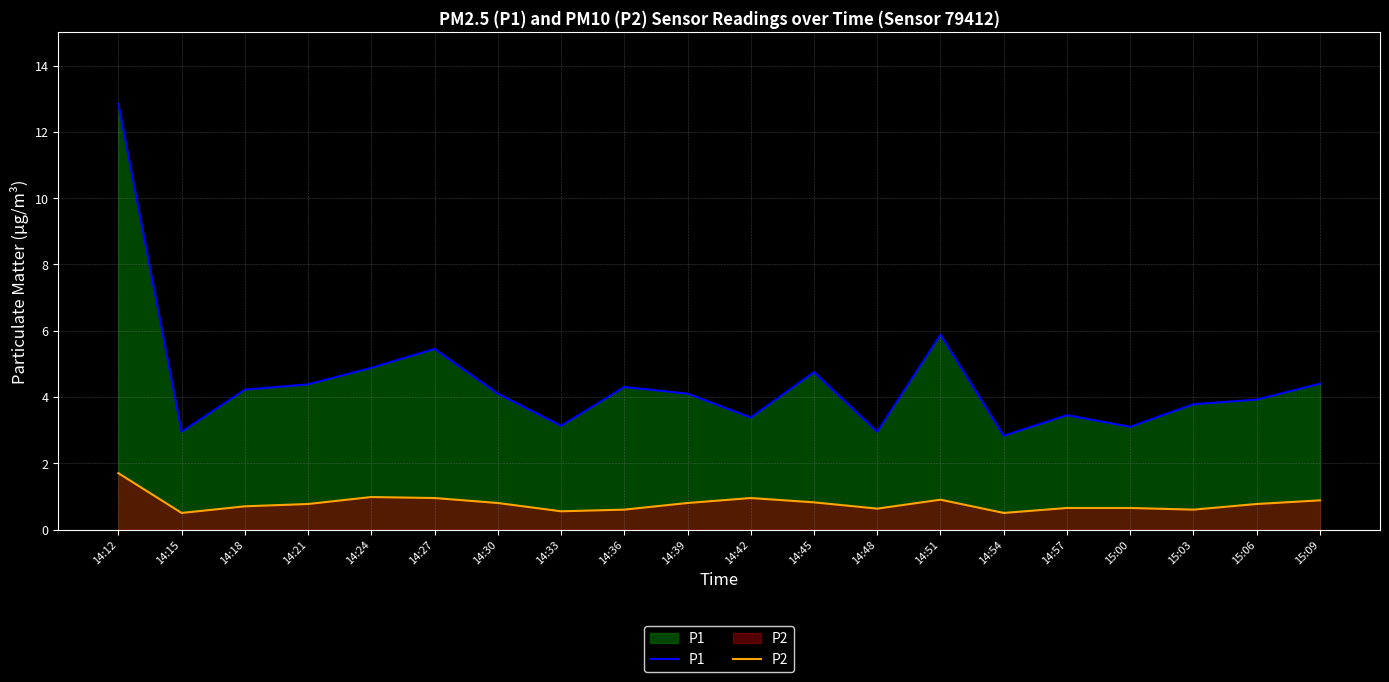

What is the maximum value for P2?

1.7